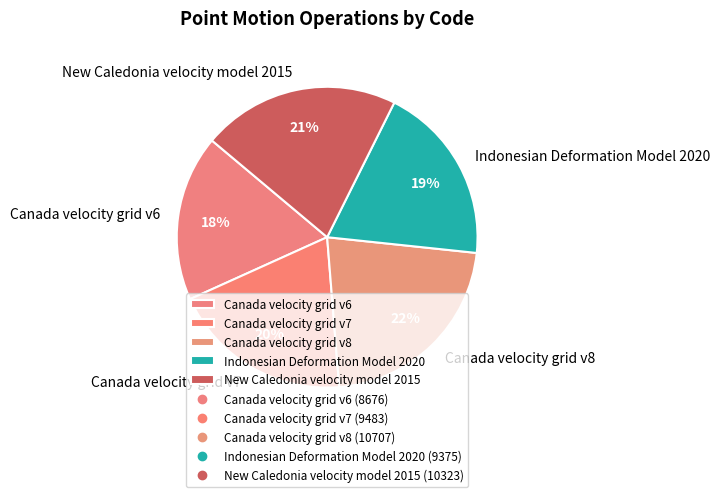

Is the sum of Canada velocity grid v6 and Canada velocity grid v7 greater than half?

No